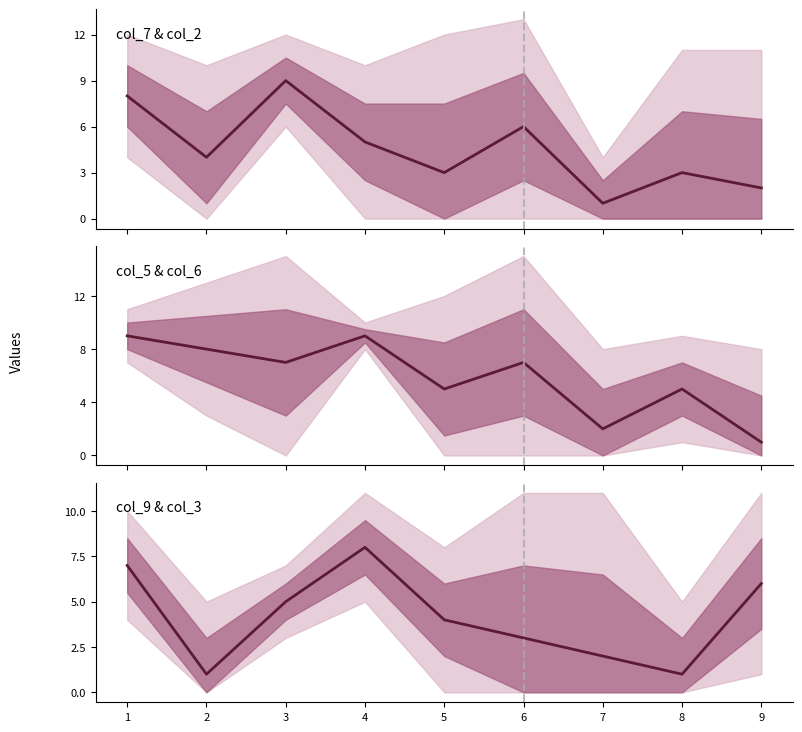

Reading right to left, what are all the values shown in this chart?

col_7 & col_2: 2	3	1	6	3	5	9	4	8
col_5 & col_6: 1	5	2	7	5	9	7	8	9
col_9 & col_3: 6	1	2	3	4	8	5	1	7